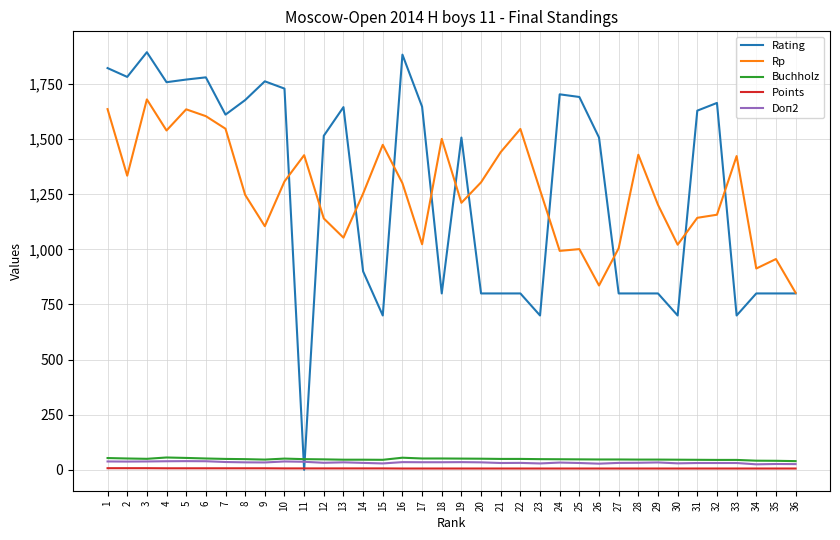

Is the value of Rating at 11 greater than the value of Buchholz at 9?

No